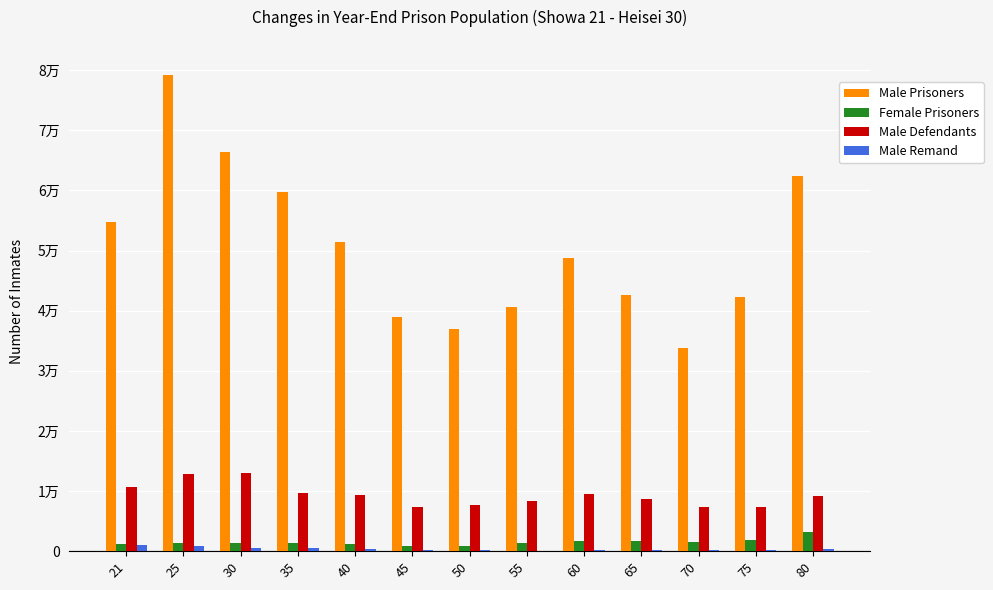

How many values in the Male Defendants series exceed 9176?

6